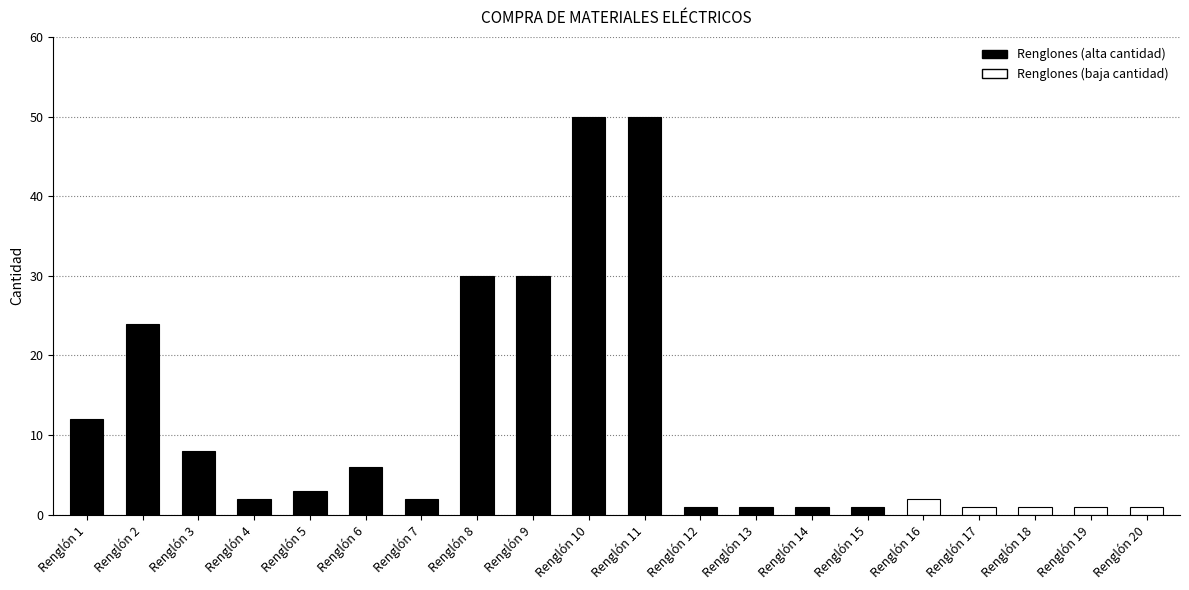

Which has a higher value, Renglón 9 or Renglón 18?

Renglón 9